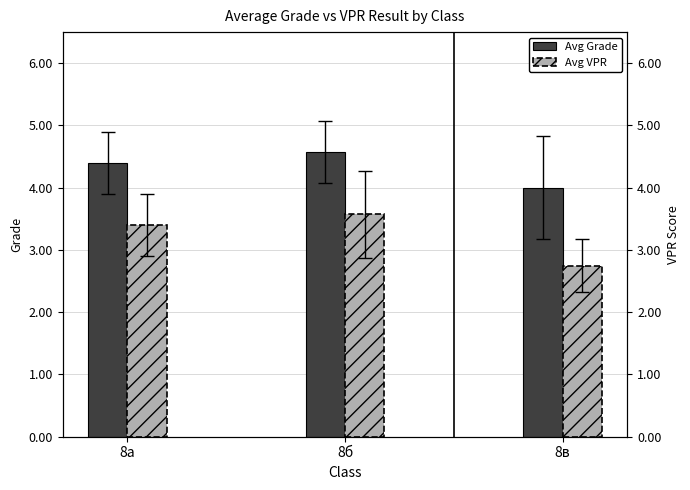

At how many categories does at least one series exceed 3?

3